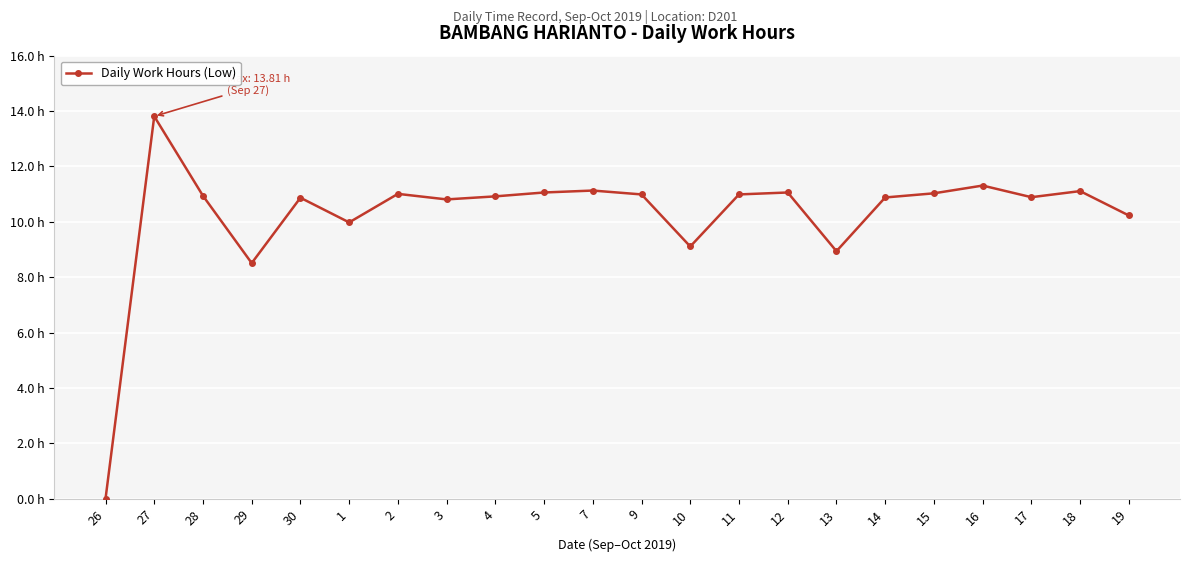

What is the greatest value displayed?

13.8